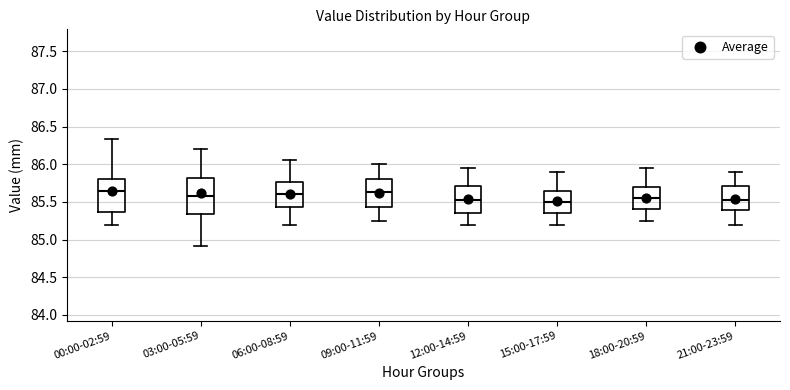

Reading left to right, transcribe this box plot: for each box, give where its median line is, the range the box spans, and where its two whiskers end, as read against the y-axis. The values are not printed on the chart, so give them approximately, as read against the axis.

00:00-02:59: median 85.65, box 85.35 to 85.80, whiskers 85.20 to 86.35
03:00-05:59: median 85.60, box 85.35 to 85.80, whiskers 84.90 to 86.20
06:00-08:59: median 85.60, box 85.45 to 85.75, whiskers 85.20 to 86.05
09:00-11:59: median 85.65, box 85.45 to 85.80, whiskers 85.25 to 86.00
12:00-14:59: median 85.55, box 85.35 to 85.70, whiskers 85.20 to 85.95
15:00-17:59: median 85.50, box 85.35 to 85.65, whiskers 85.20 to 85.90
18:00-20:59: median 85.55, box 85.40 to 85.70, whiskers 85.25 to 85.95
21:00-23:59: median 85.55, box 85.40 to 85.70, whiskers 85.20 to 85.90